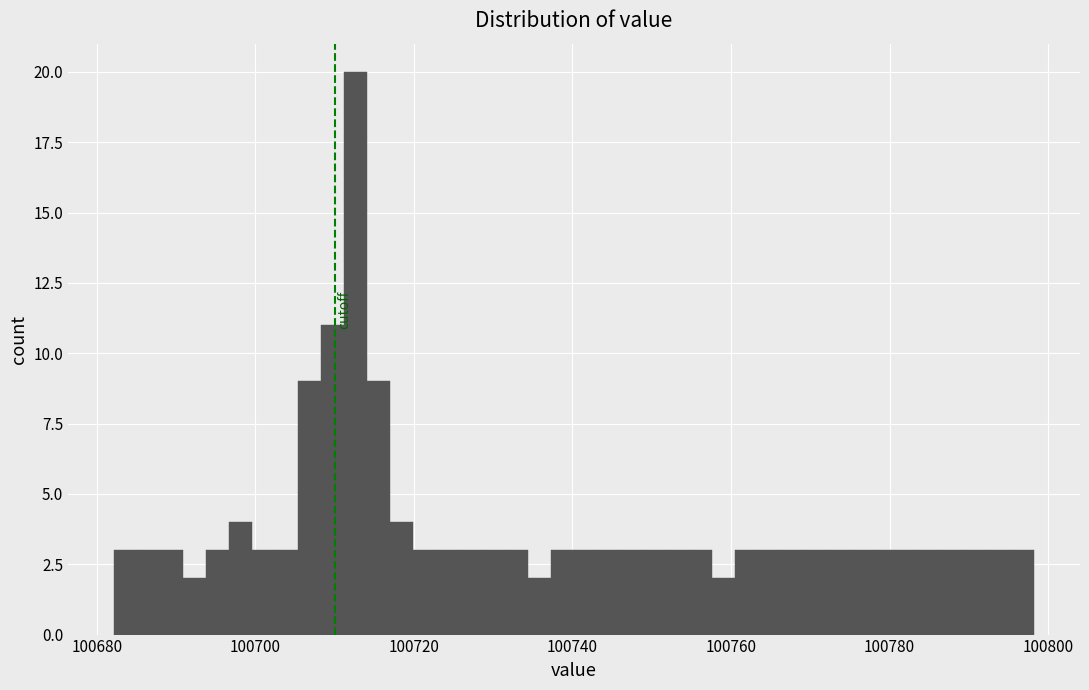

Around what value on the x-axis is the tallest bar? Give the approximate position of its centre, as read against the axis.

100712